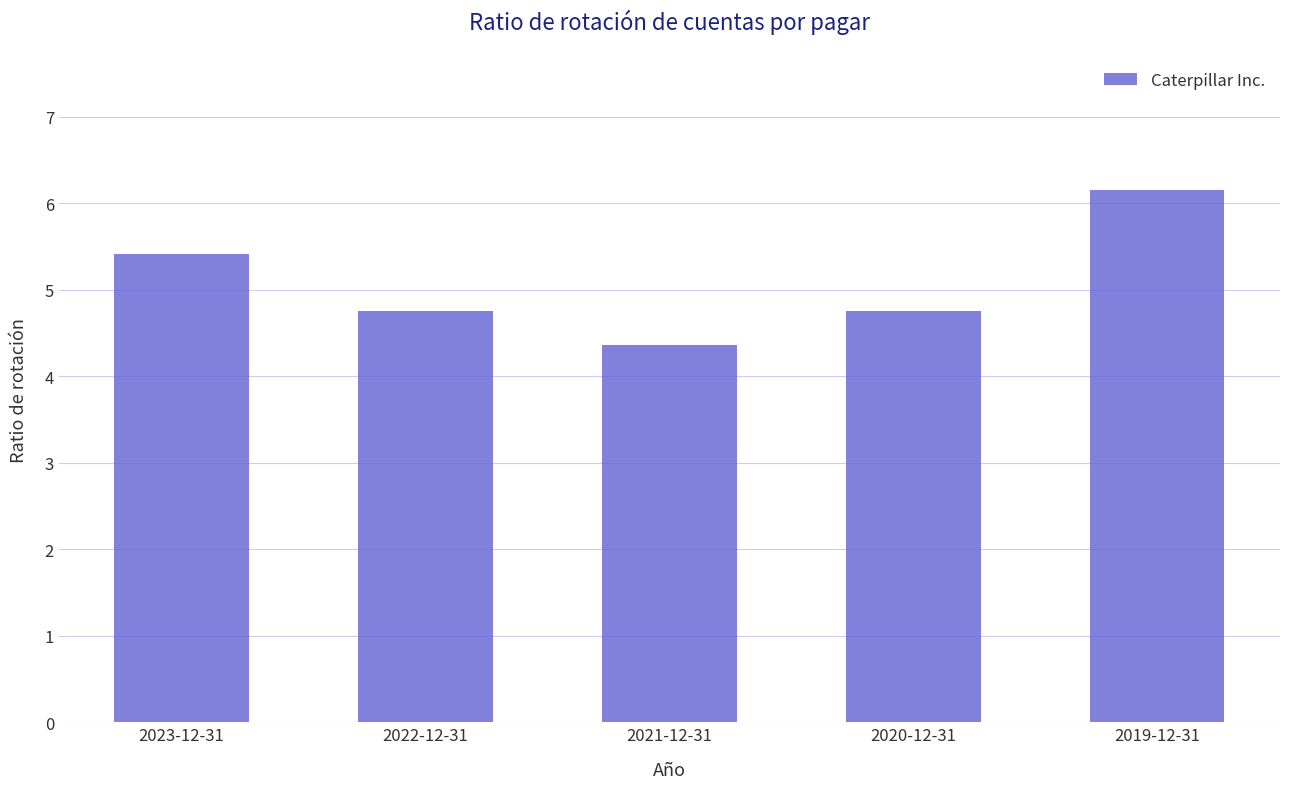

Are the bars horizontal?

No